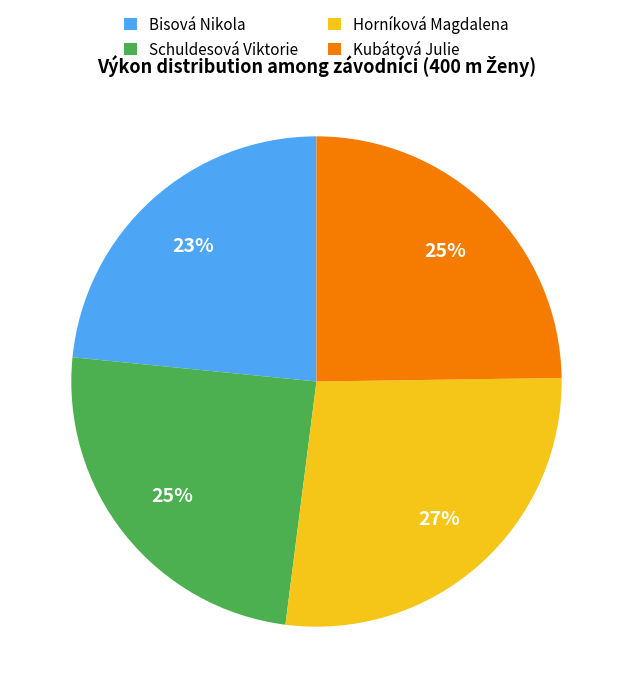

Do Kubátová Julie and Horníková Magdalena together represent more than half of the pie?

Yes